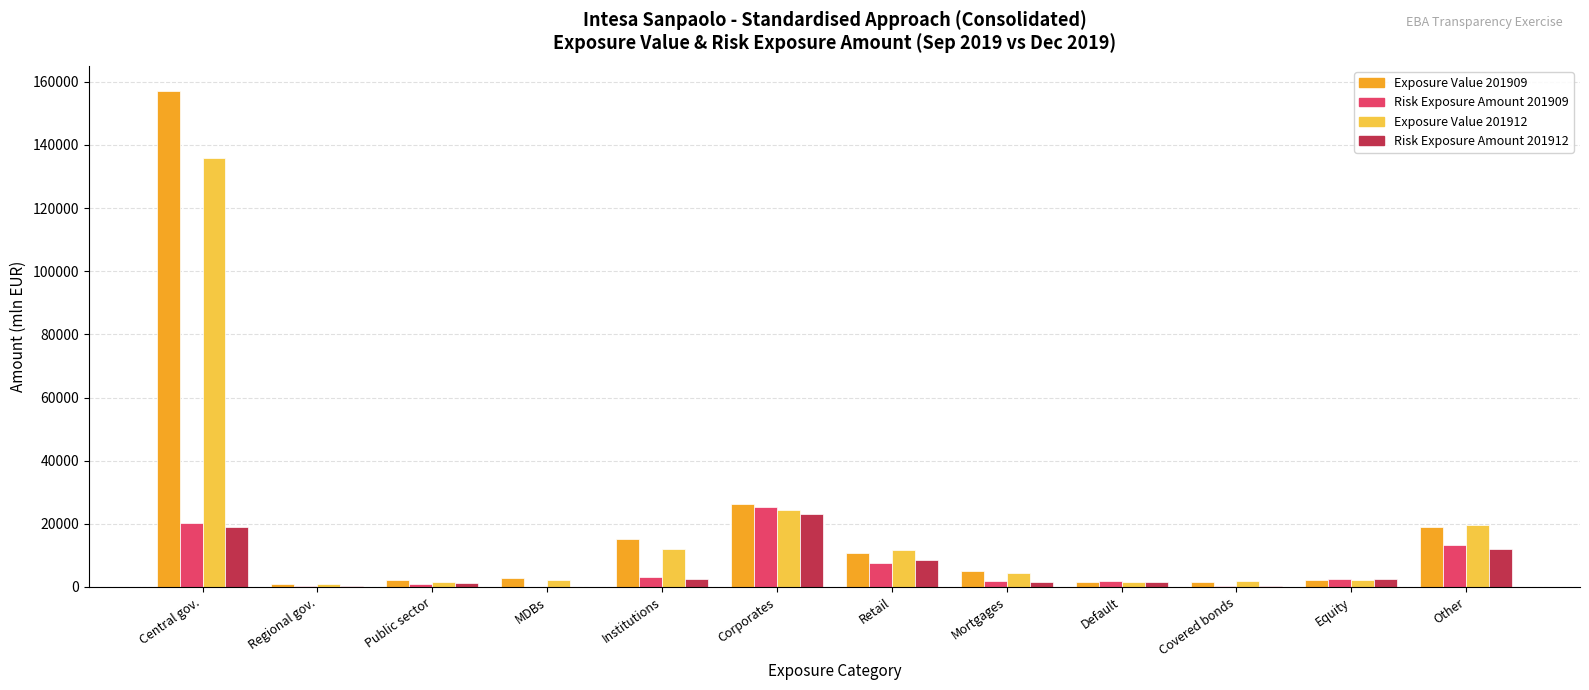

What is the highest value of the Risk Exposure Amount 201909 series?

25181.5